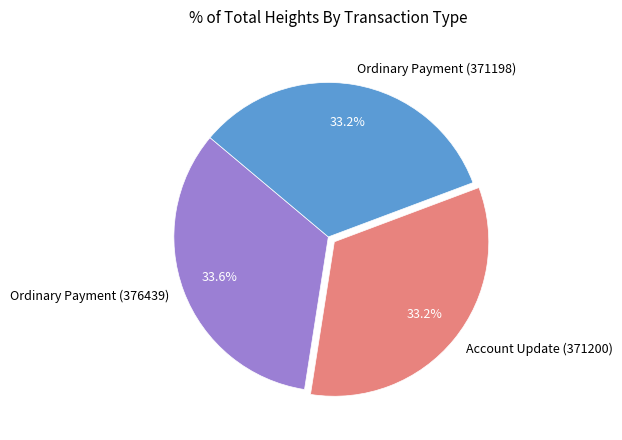

What percentage is the Ordinary Payment (376439) slice, to the nearest percent?

34%